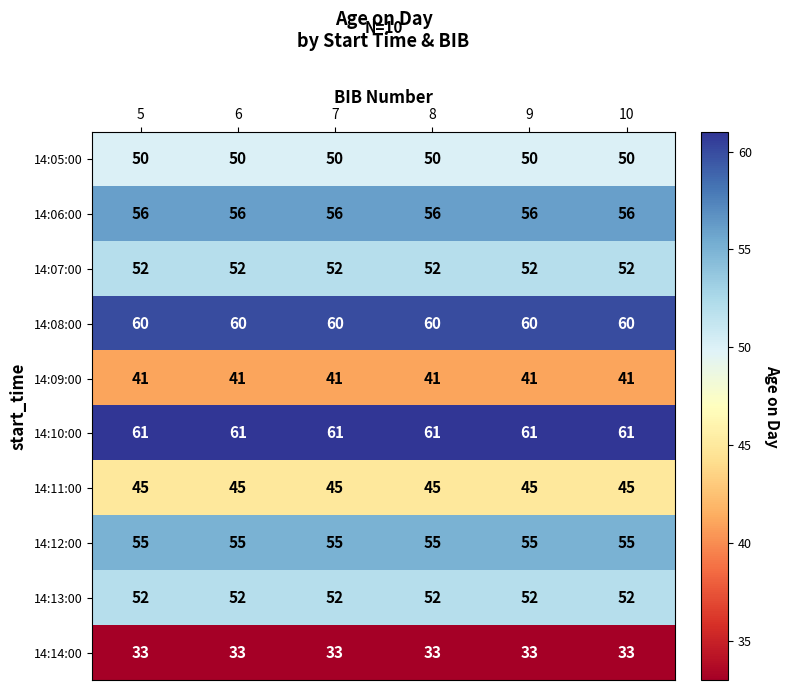

What is the difference between the highest and lowest values at 10?

28